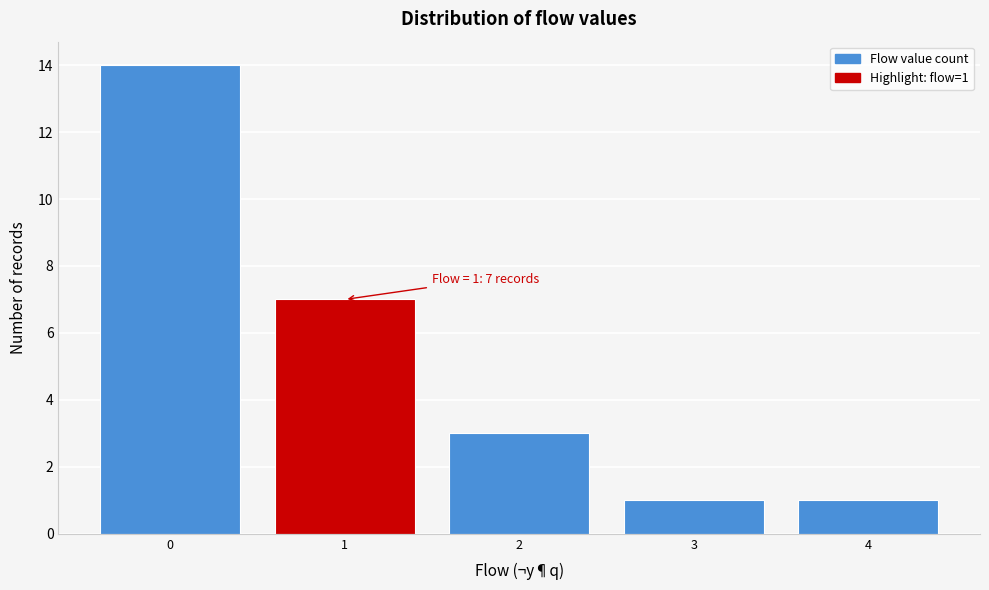

Which range on the x-axis has the tallest bar?

-0.5 to 0.5